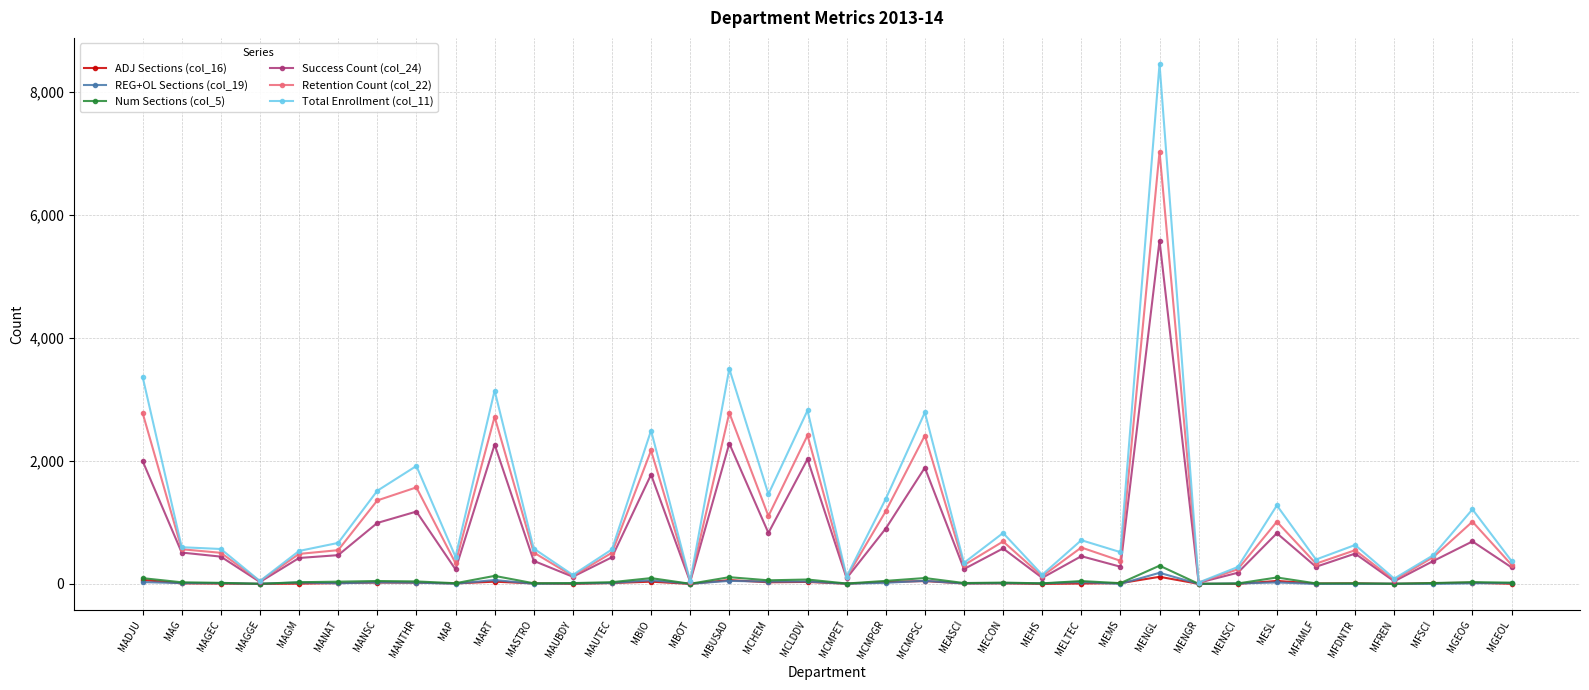

True or false: Total Enrollment (col_11) has more than 1 interior local peaks.

True